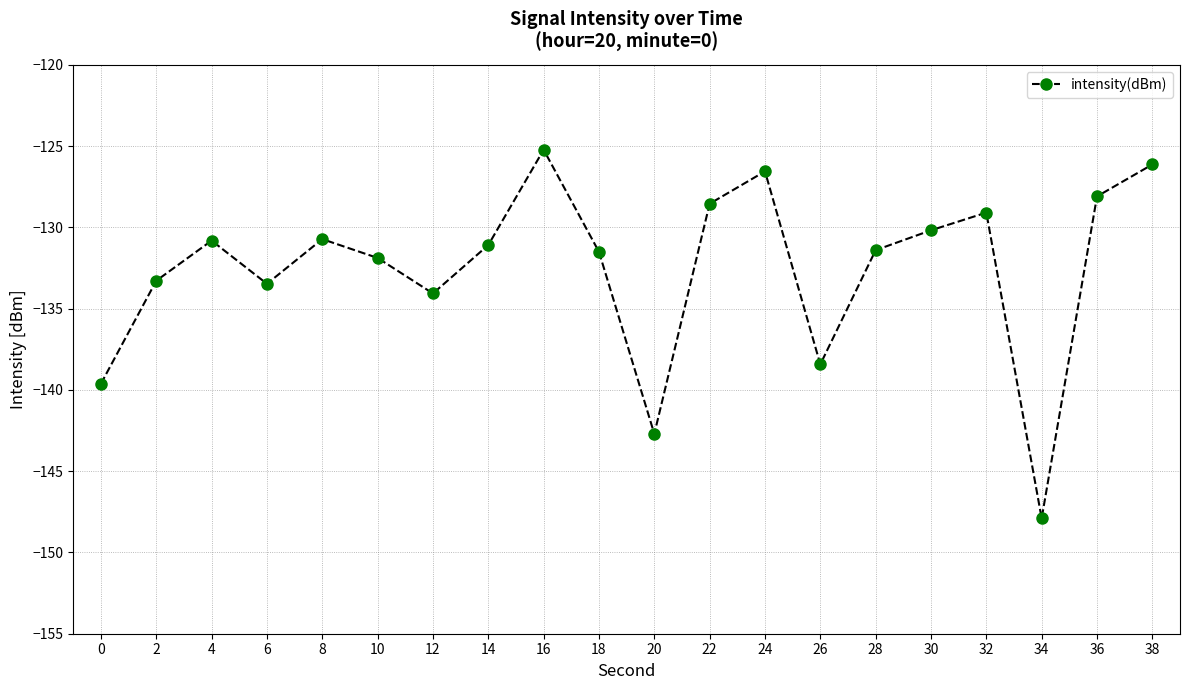

True or false: the data shows -131.4 at 28.

True